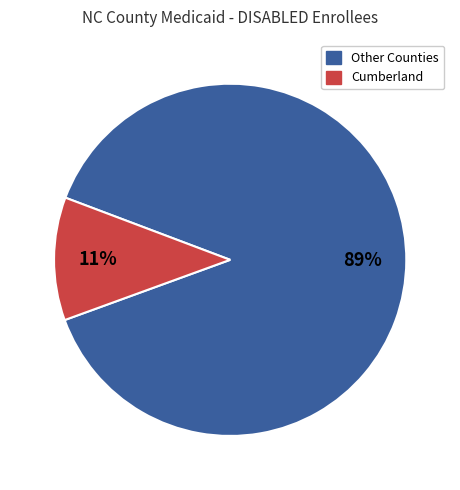

To the nearest percent, what is the average slice percentage?

50%